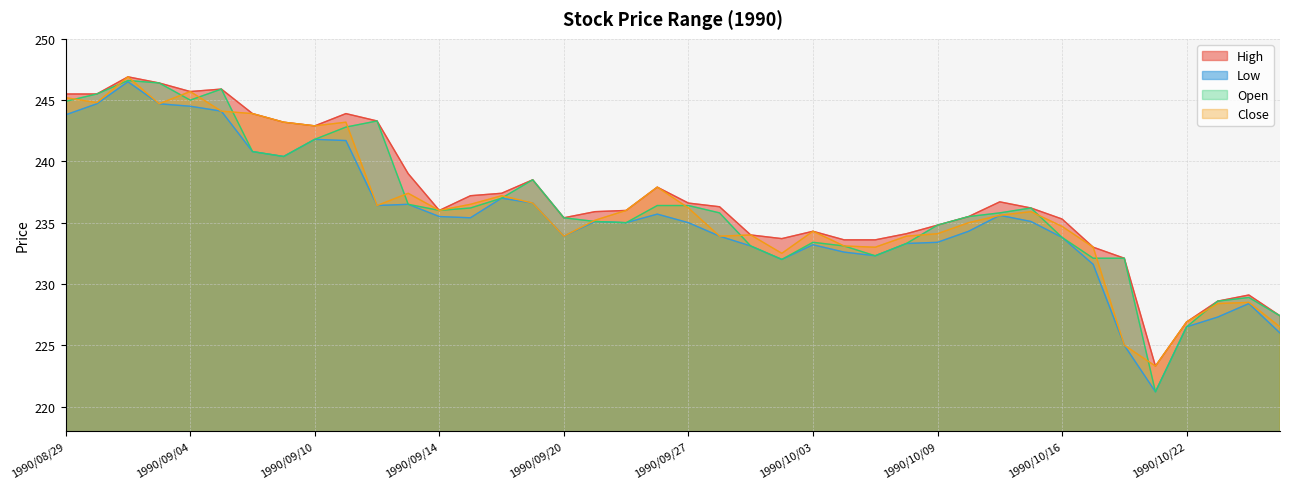

What is the label of the 3rd point from the left?

1990/08/31